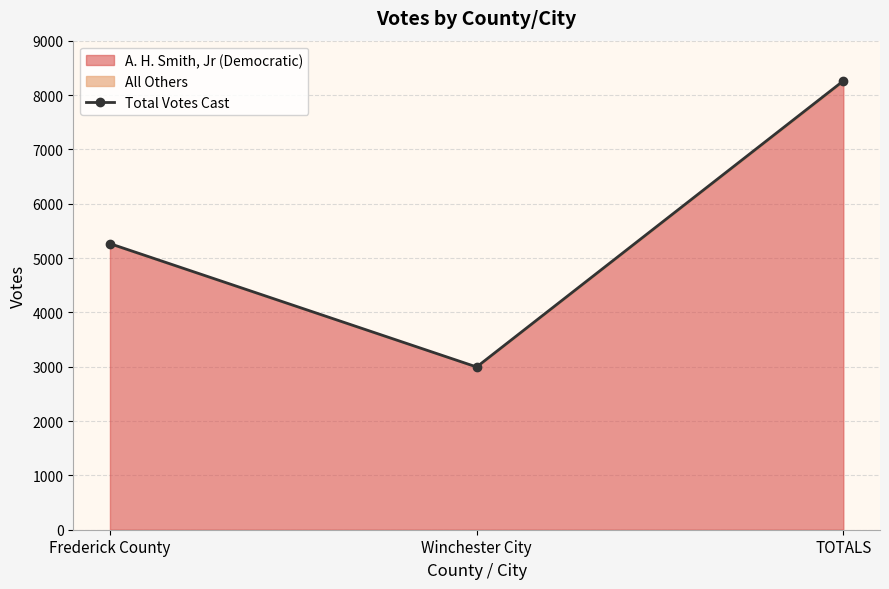

How many lines are shown in the chart?

1